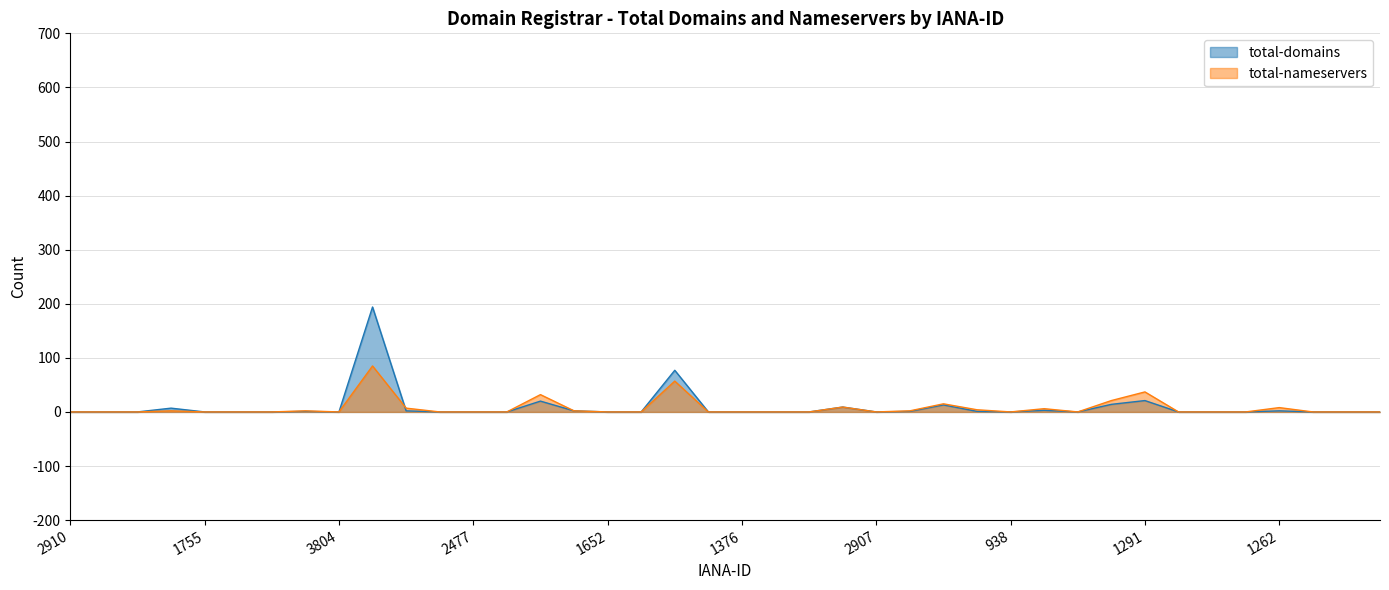

What is the maximum value for total-domains?

194